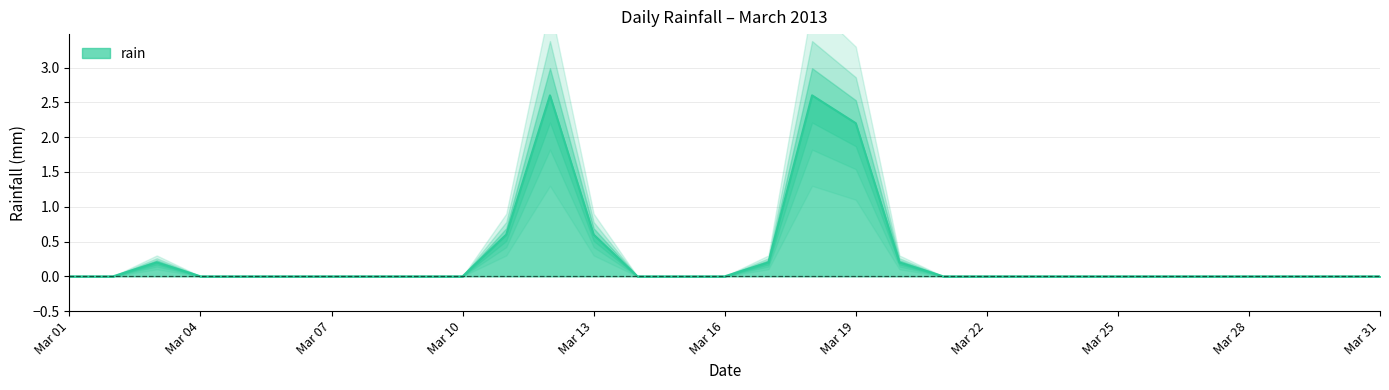

True or false: rain has a value of 0.0 at Mar 16.

True